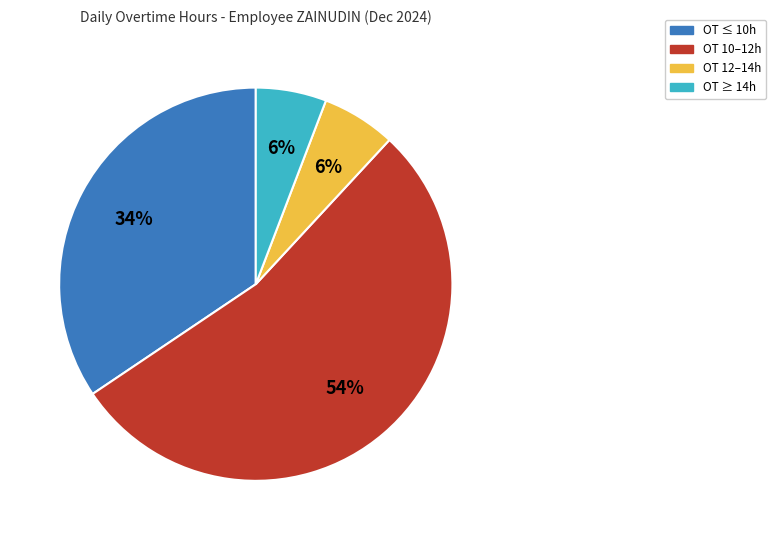

To the nearest percent, what is the difference between the largest and smallest slice percentages?

48%